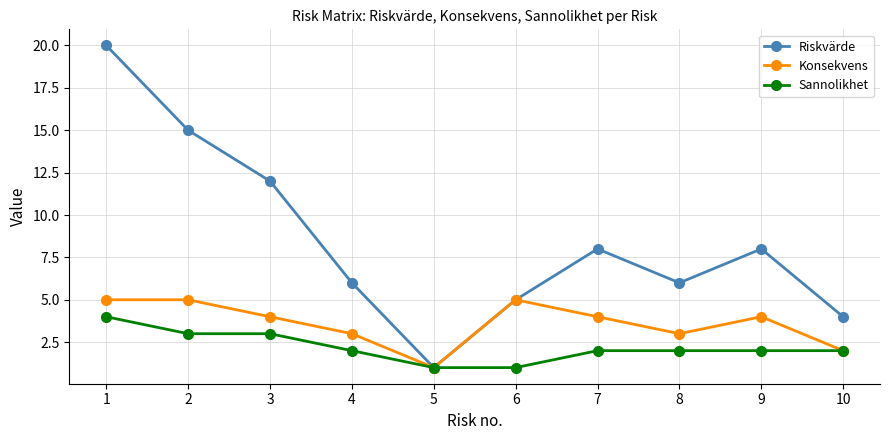

What is the smallest value displayed?

1